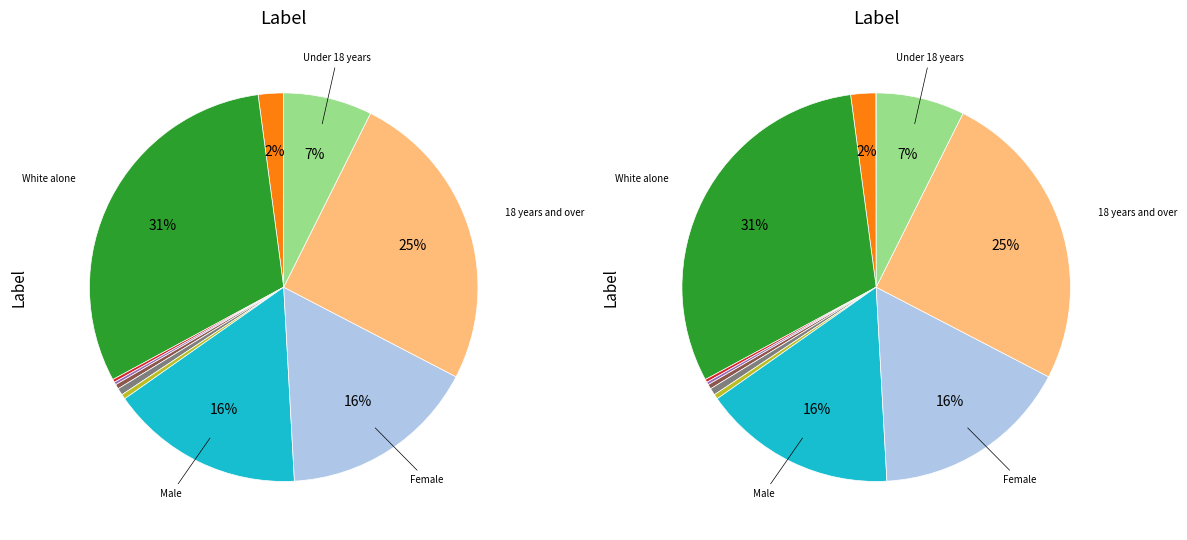

Does Female represent more than half of the total?

No